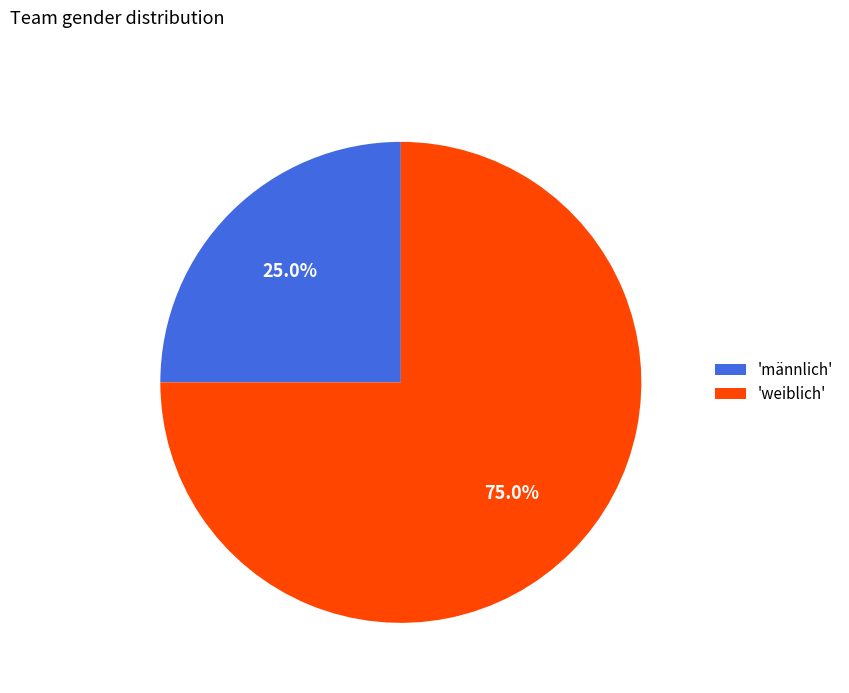

Rank the categories by value from highest to lowest.

'weiblich', 'männlich'